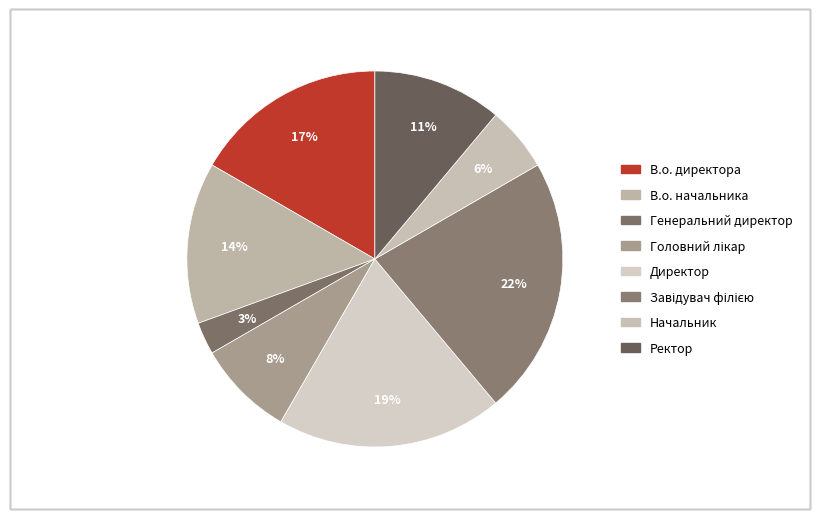

How many segments does this pie chart have?

8